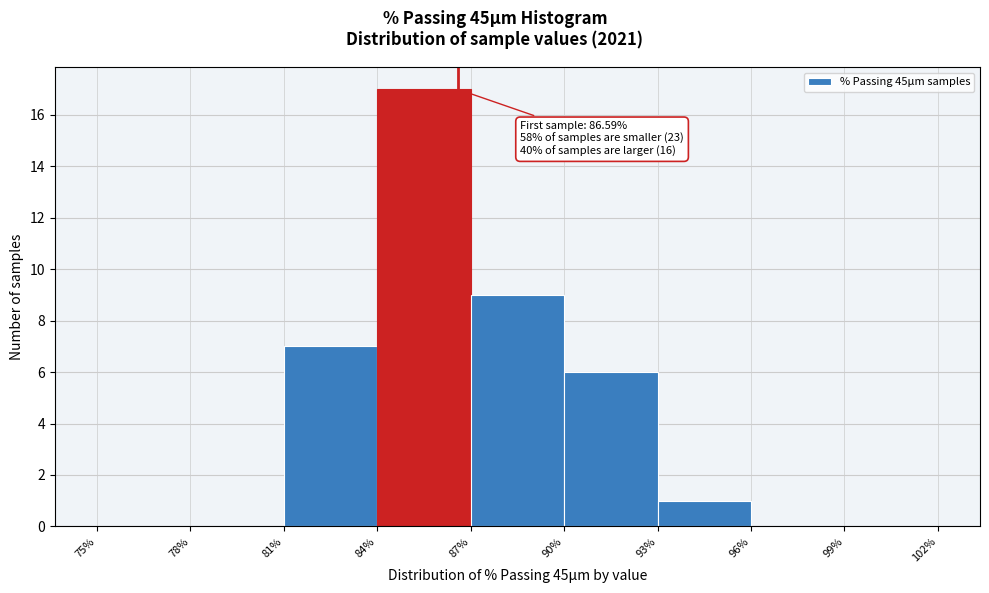

Over which range of the x-axis is the bar tallest?

84% to 87%